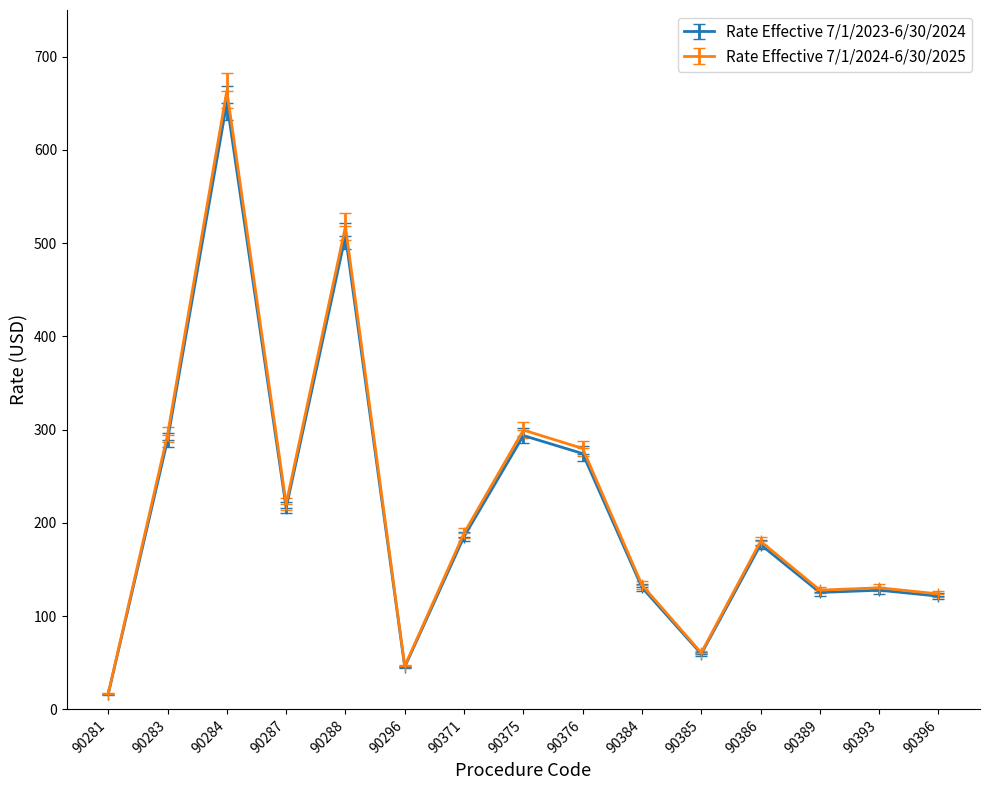

What are all the series names shown in the legend?

Rate Effective 7/1/2023-6/30/2024, Rate Effective 7/1/2024-6/30/2025